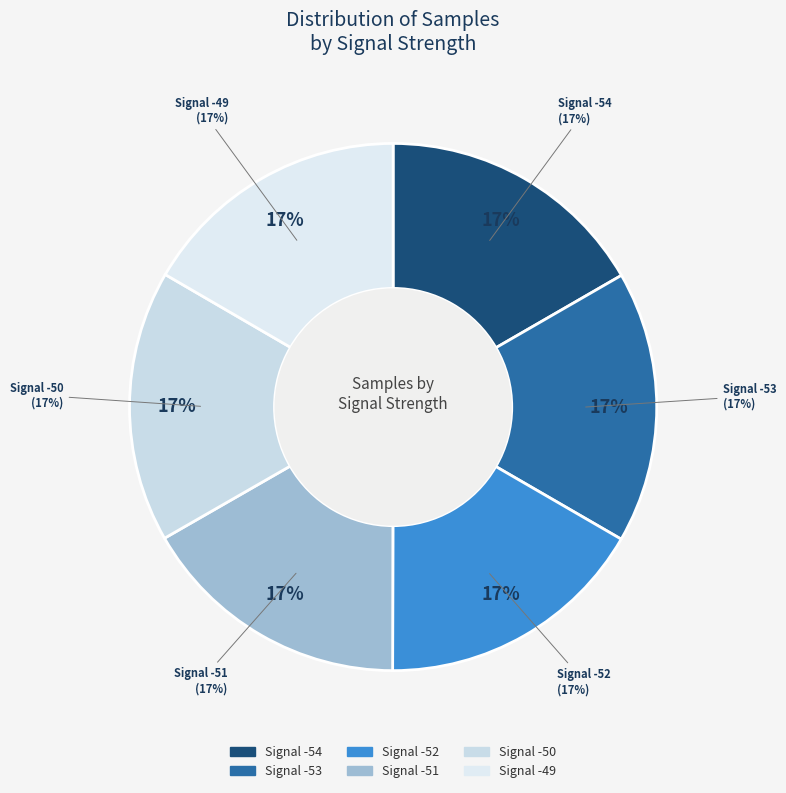

Is it true that -52 is 1% of the pie?

False